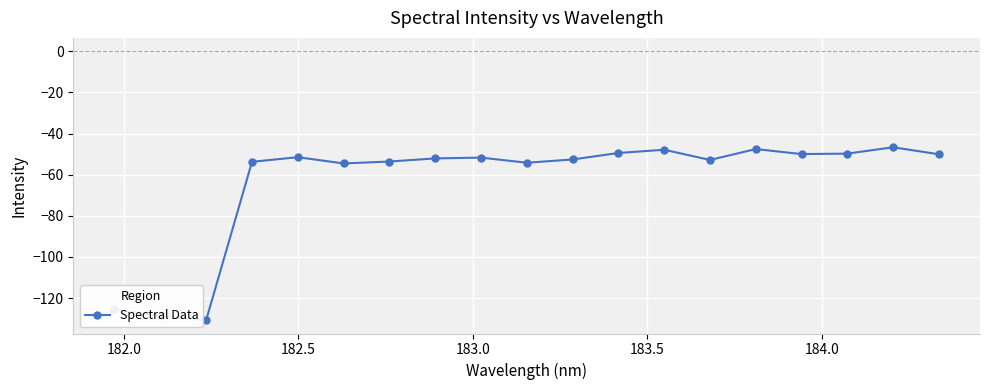

What is the value of the 7th point from the left?

-53.6